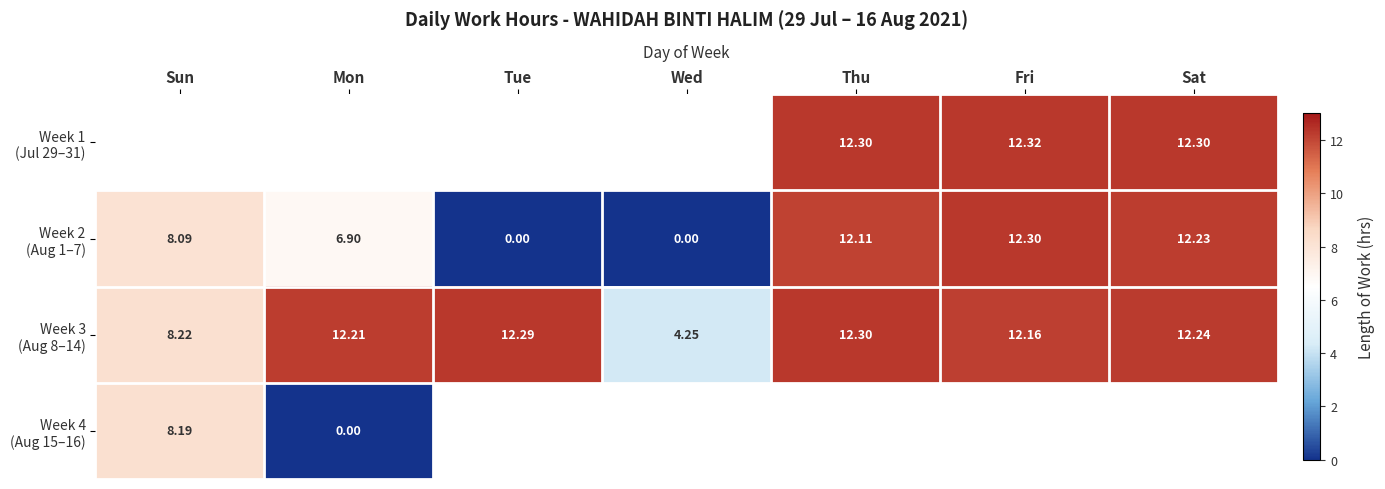

List the labels in order of Week 3 (Aug 8–14) value, largest first.

Thu, Tue, Sat, Mon, Fri, Sun, Wed